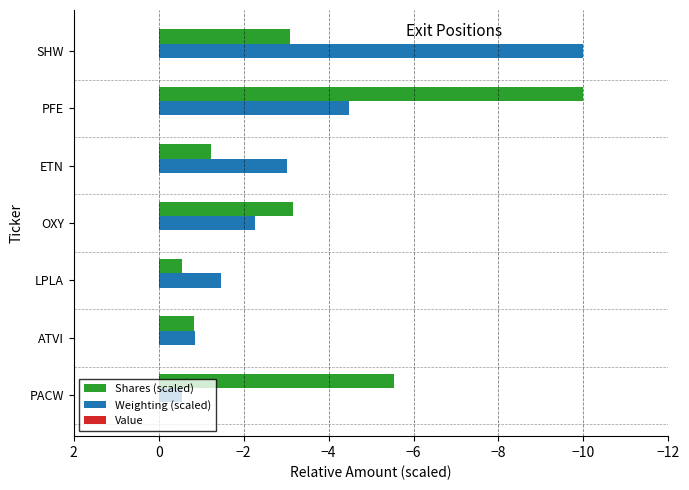

At OXY, list the series in order from smallest to largest.

Shares (scaled), Weighting (scaled)